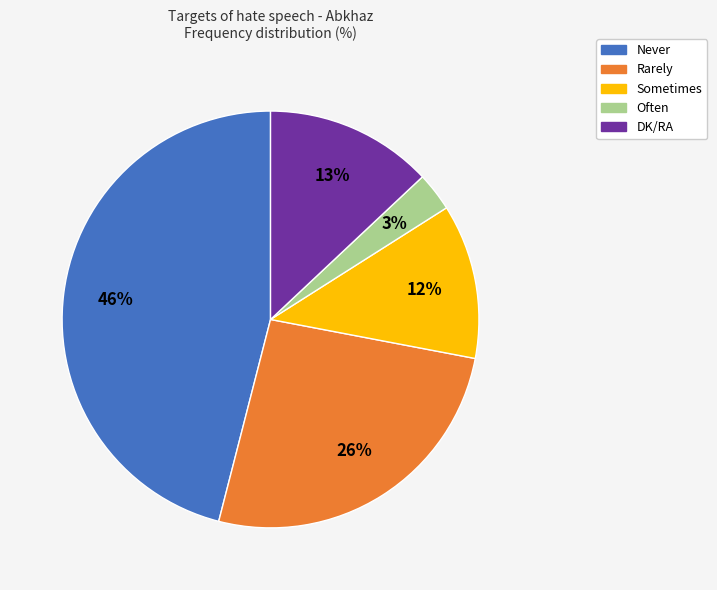

Combined, do Sometimes and DK/RA account for over 50%?

No